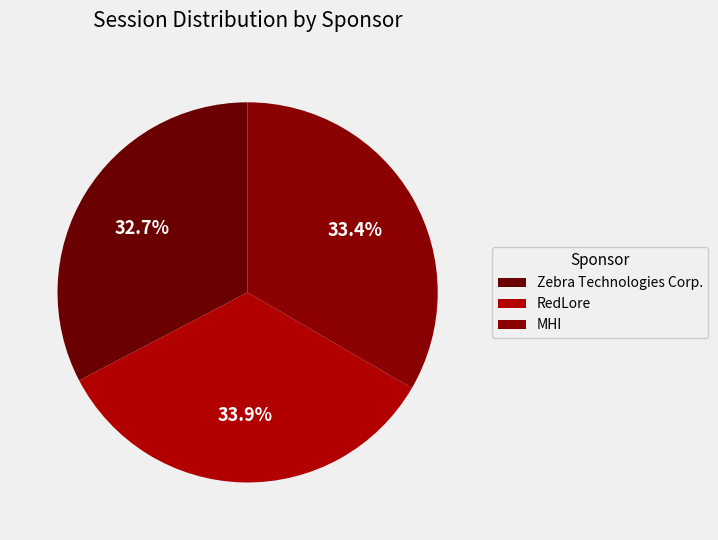

To the nearest percent, what is the average slice percentage?

33%